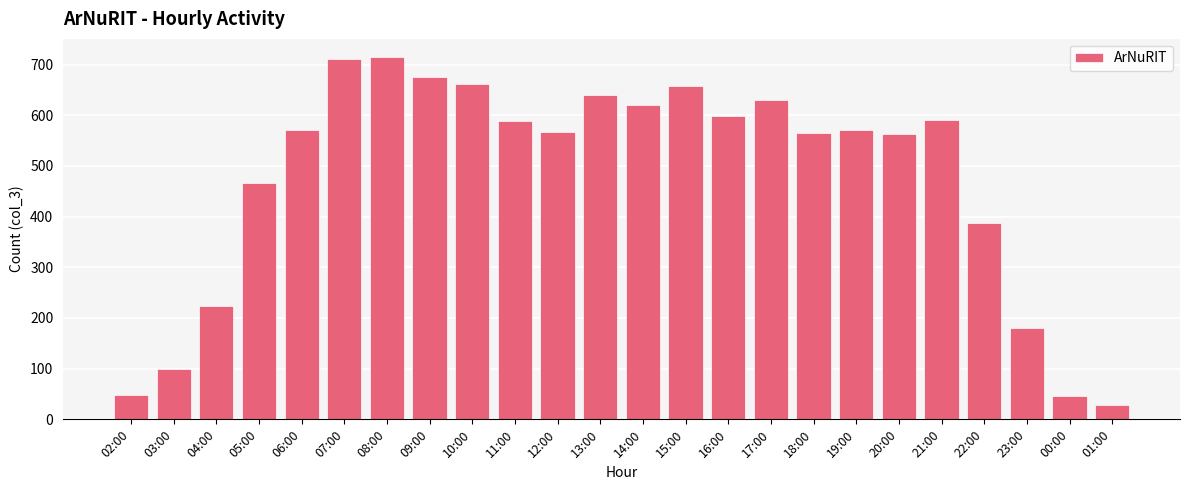

What is the smallest value displayed?

28